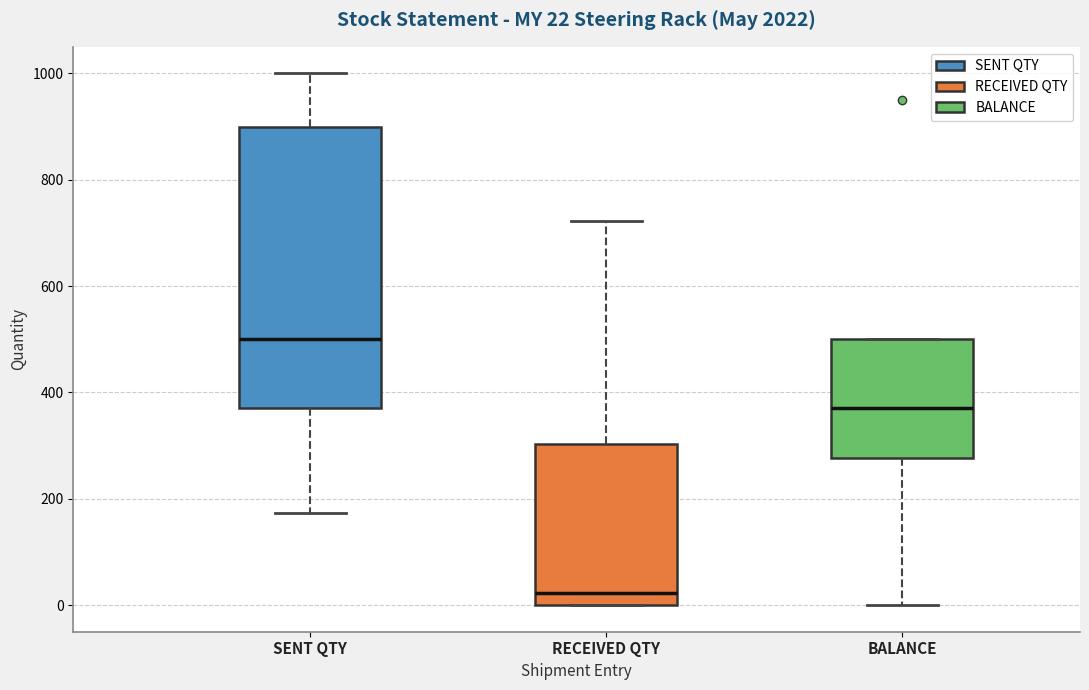

Which box's median line is the lowest?

RECEIVED QTY